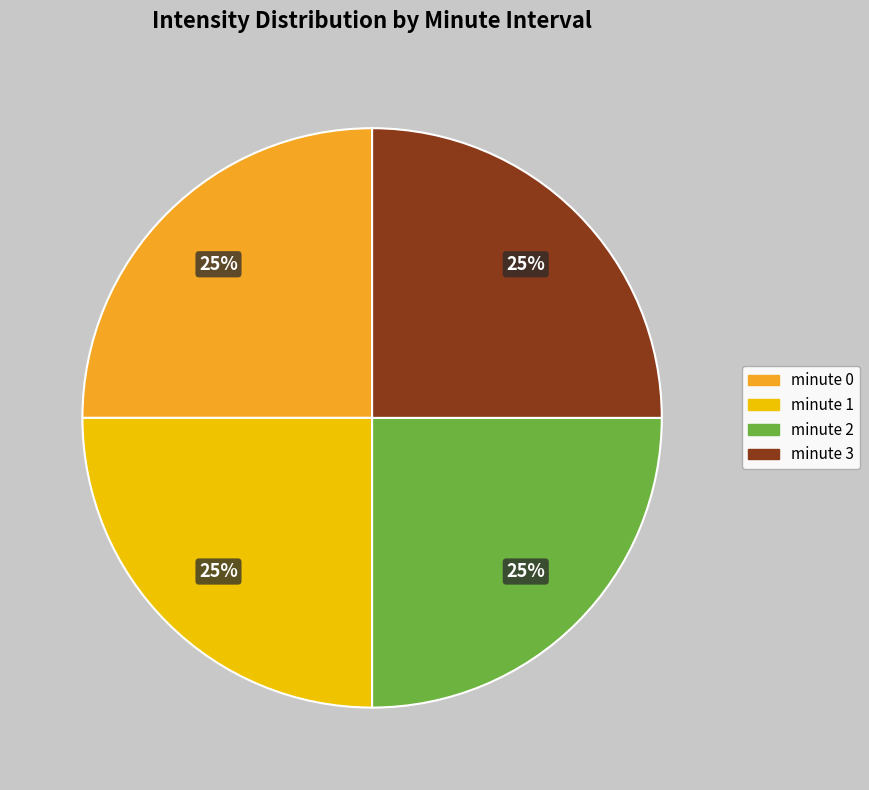

To the nearest percent, what is the average slice percentage?

25%